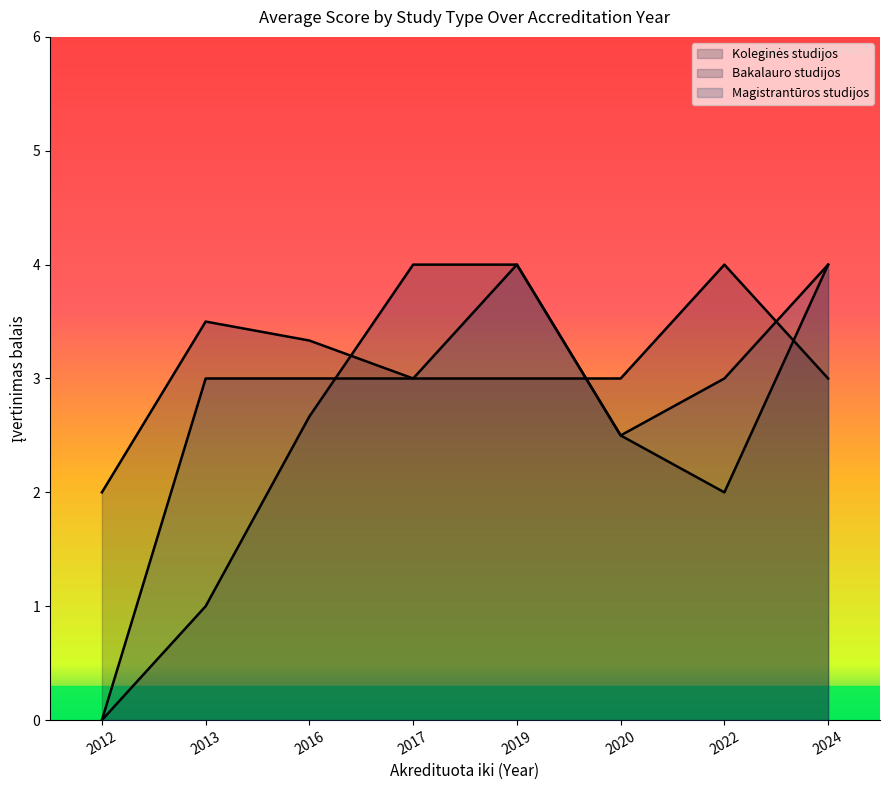

What are all the series names shown in the legend?

Koleginės studijos, Bakalauro studijos, Magistrantūros studijos